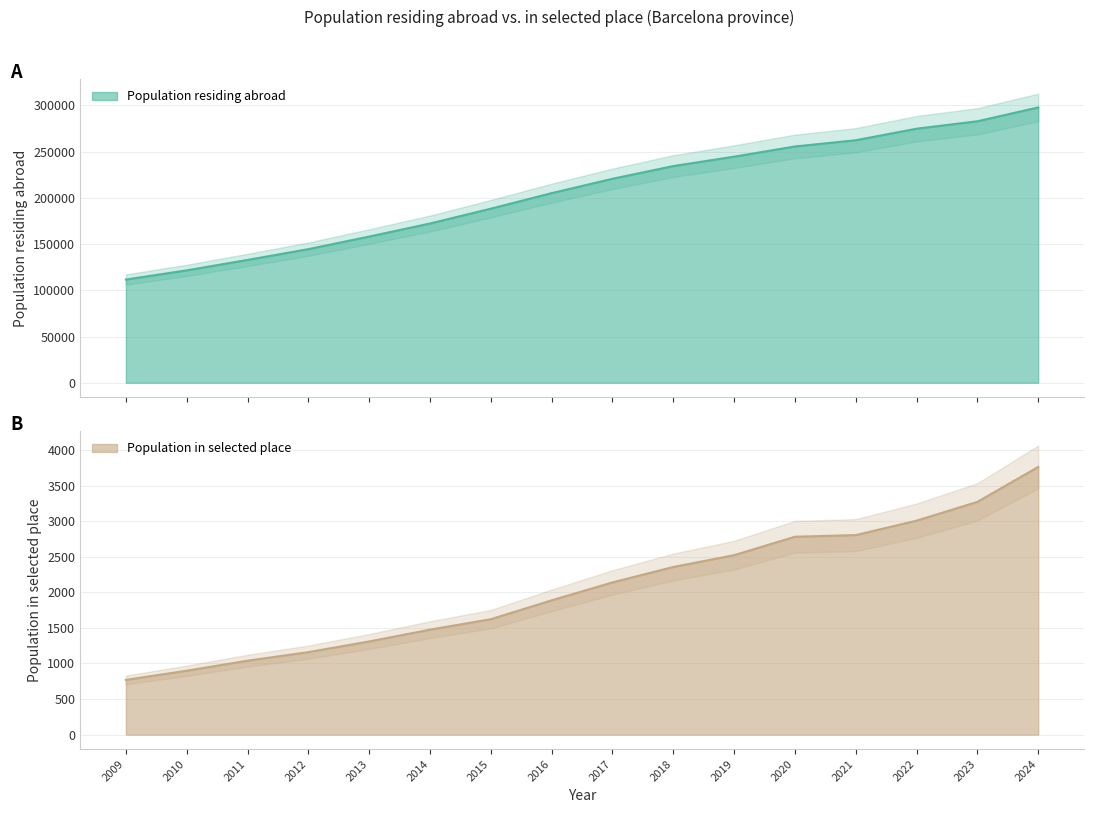

What is the spread (max minus min) of values at 2009?

110880